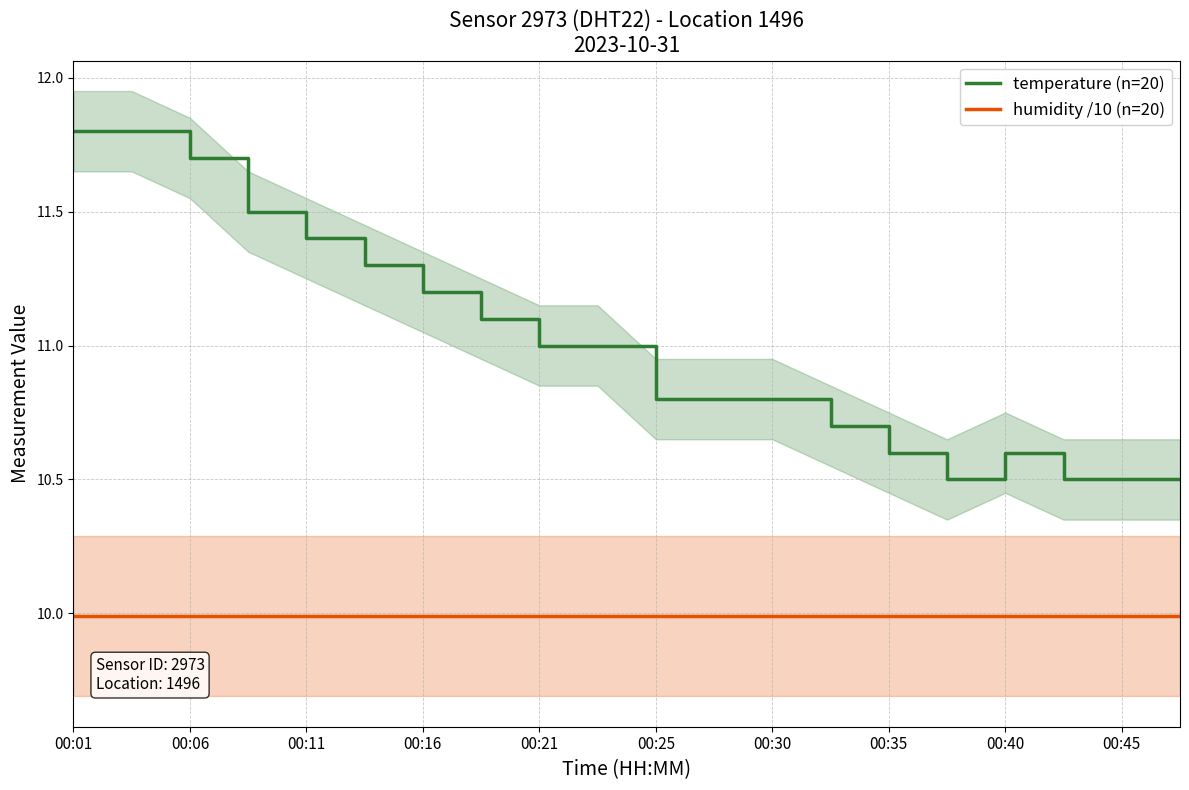

True or false: temperature (n=20) and humidity /10 (n=20) intersect in this chart.

False